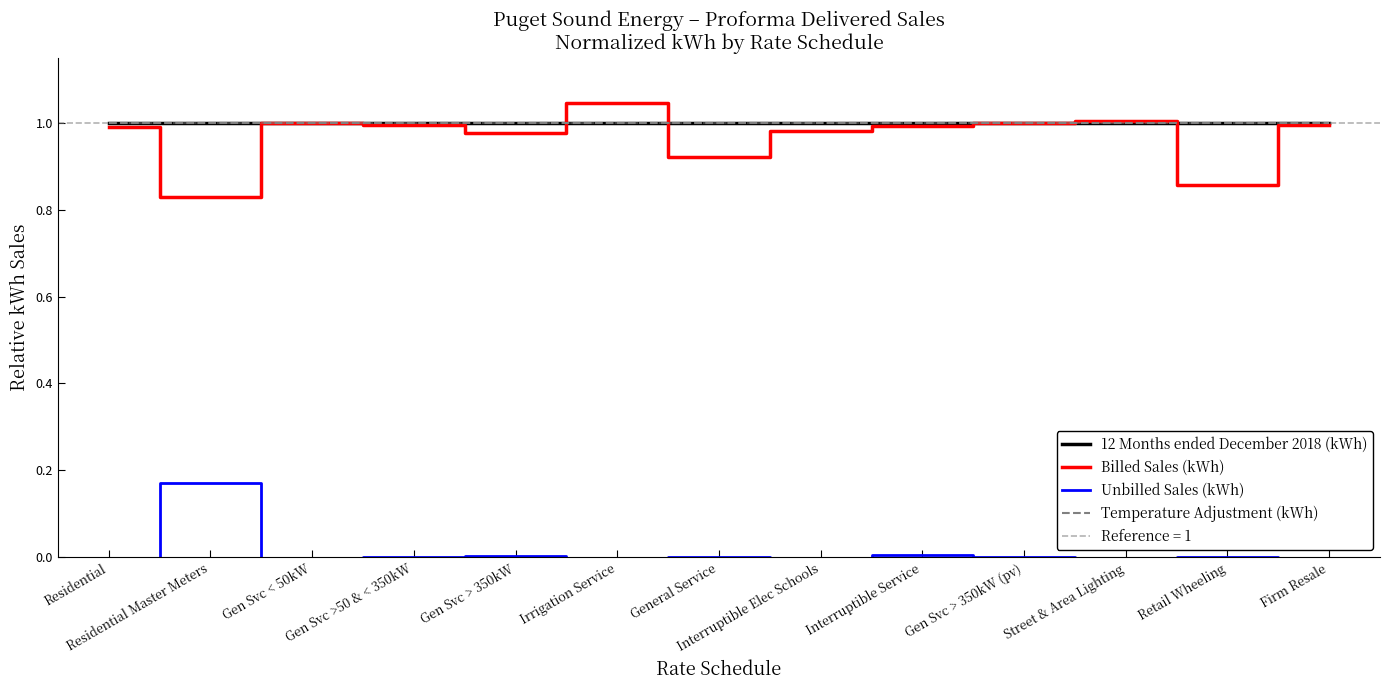

At how many categories does at least one series exceed 0?

13